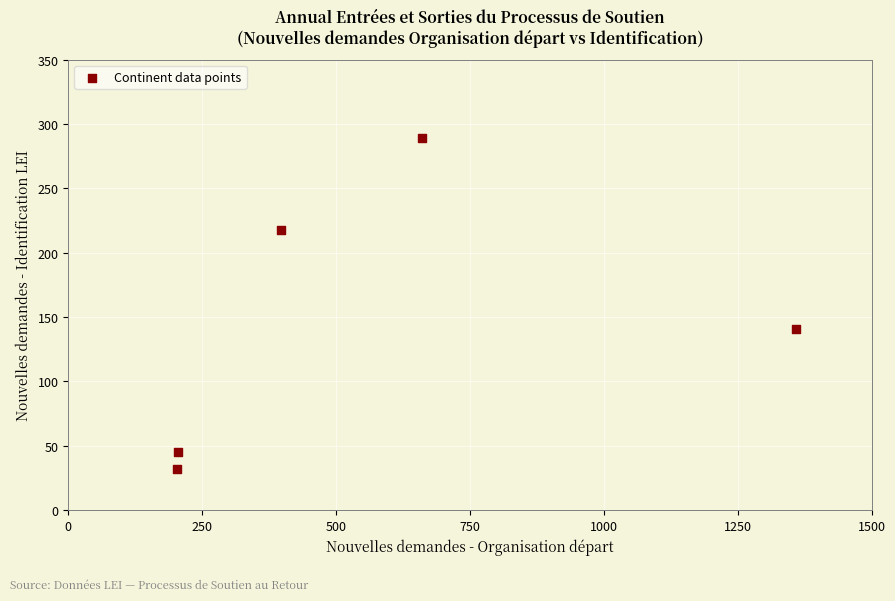

What is the range of X values (max minus min)?

1155